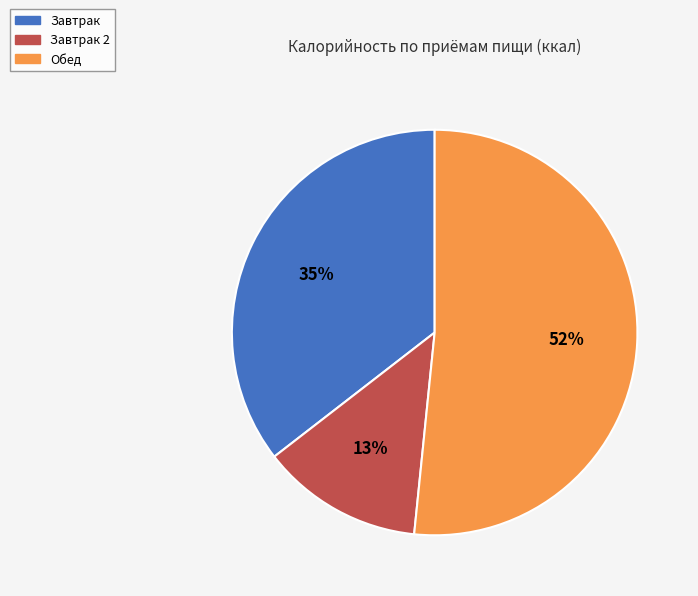

How many slices are in this pie chart?

3